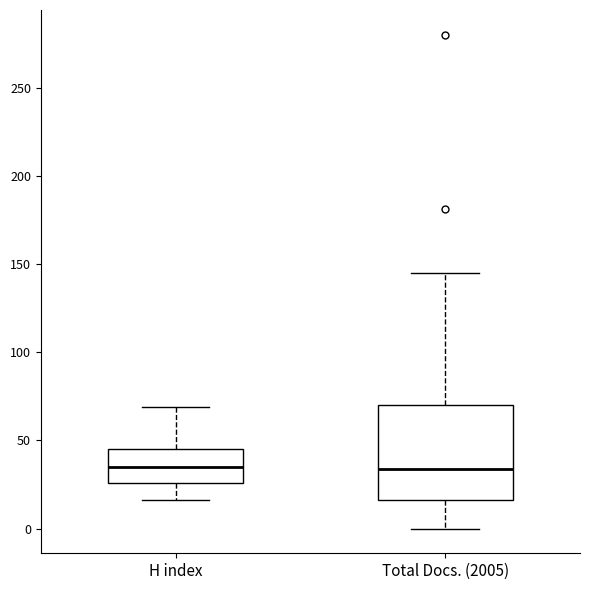

Where does the median line of the box for Total Docs. (2005) sit on the y-axis? The values are not printed on the chart, so give them approximately, as read against the axis.

35